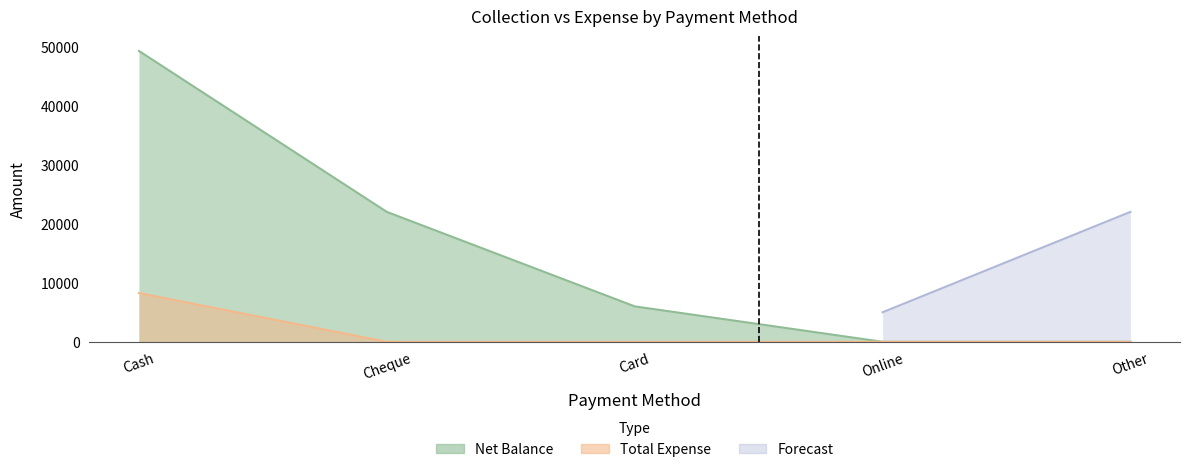

Which series has the widest spread of values?

Net Balance